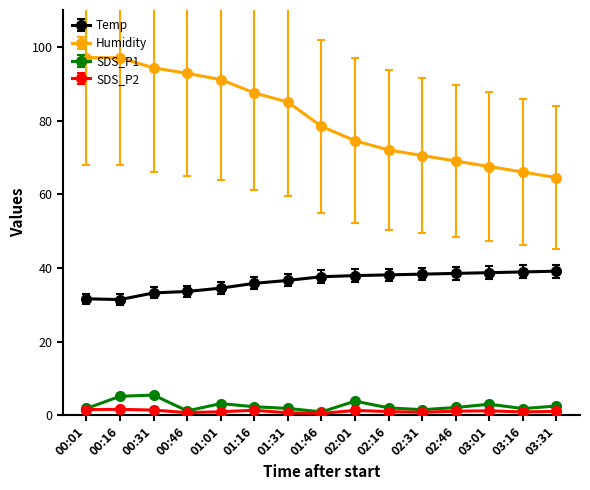

How many lines are shown in the chart?

4